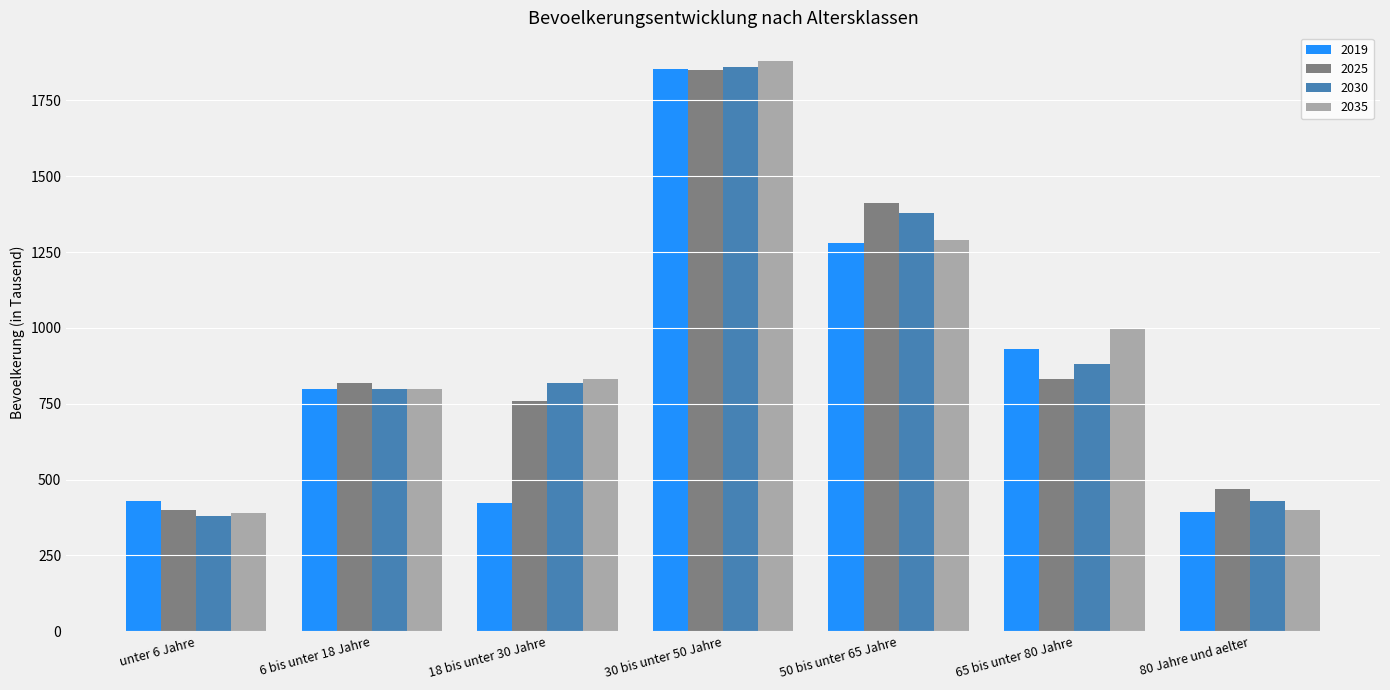

What is the difference between the highest and lowest values at 50 bis unter 65 Jahre?

129